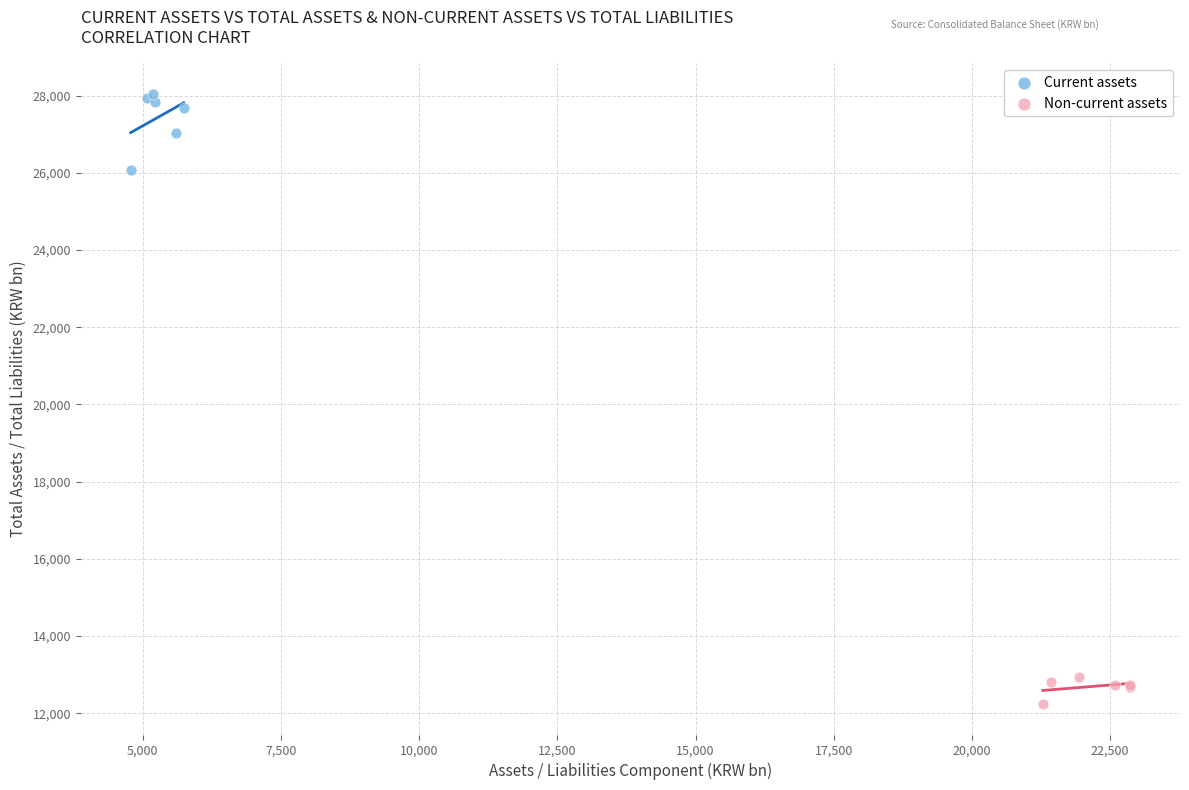

Which series contains the lowest Y value?

Non-current assets